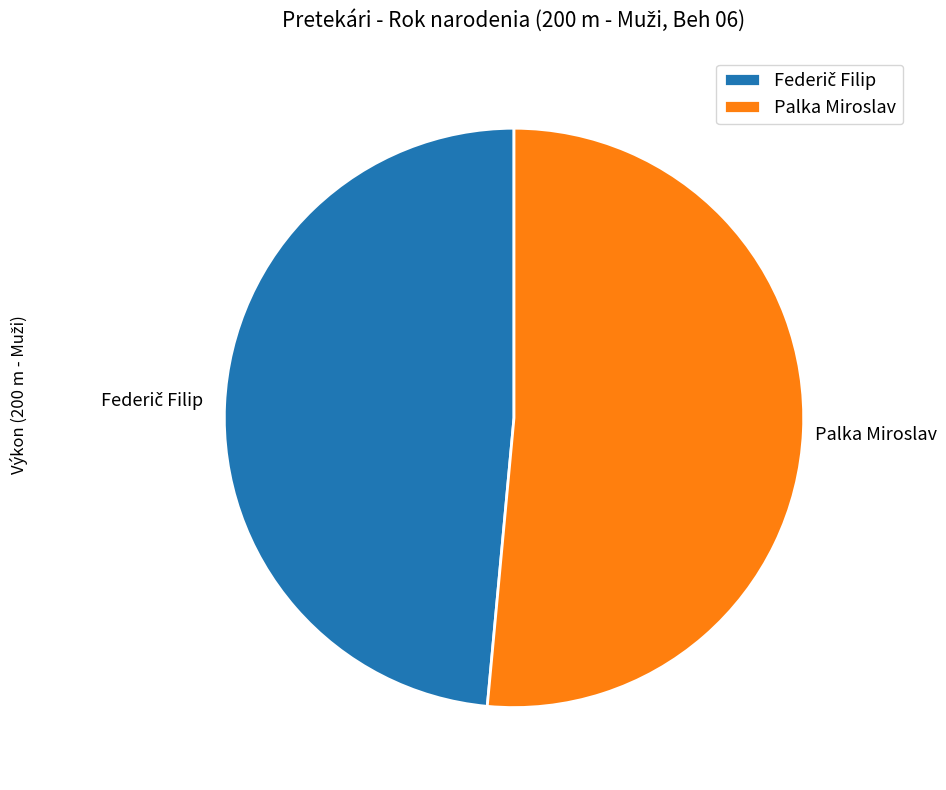

How many segments does this pie chart have?

2